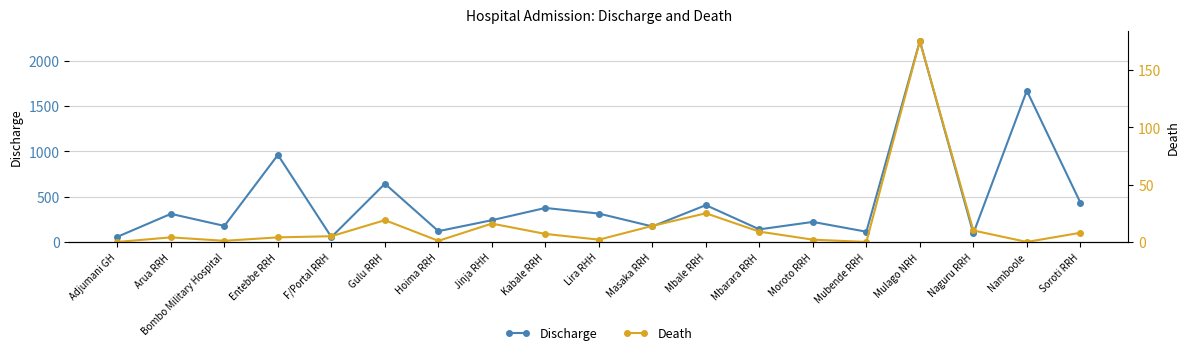

At which category does the chart reach its peak across all series?

Mulago NRH